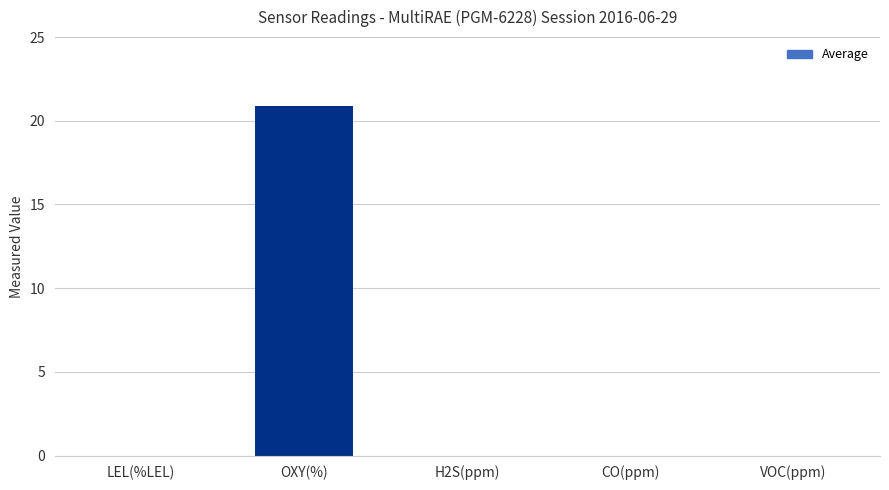

Count the number of categories in the chart.

5